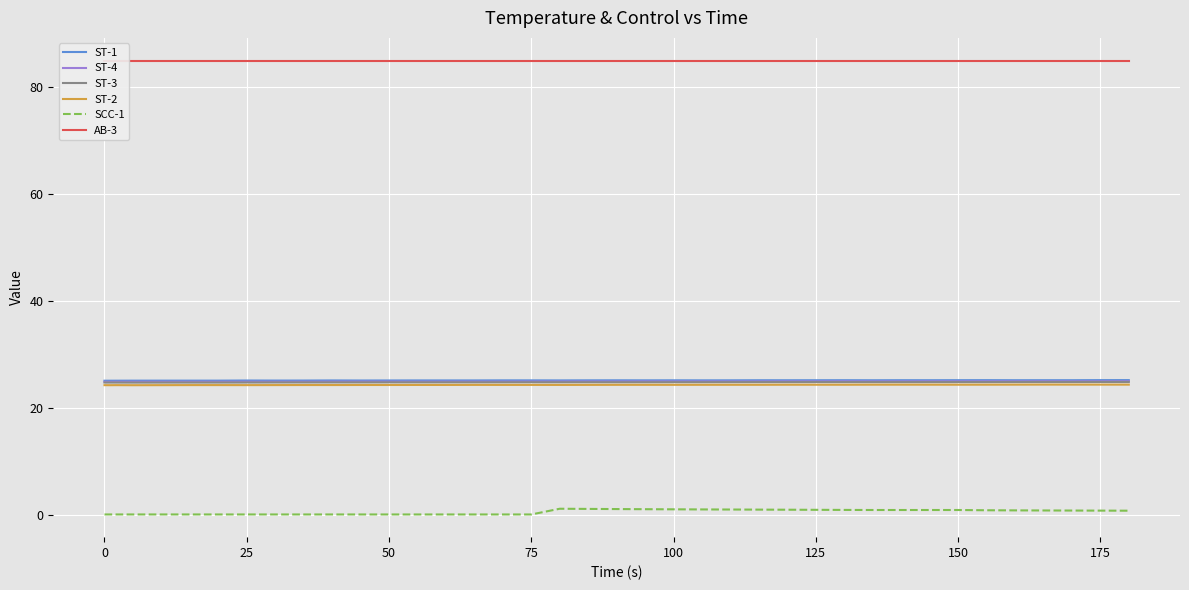

Read the SCC-1 value at 50.

0.1